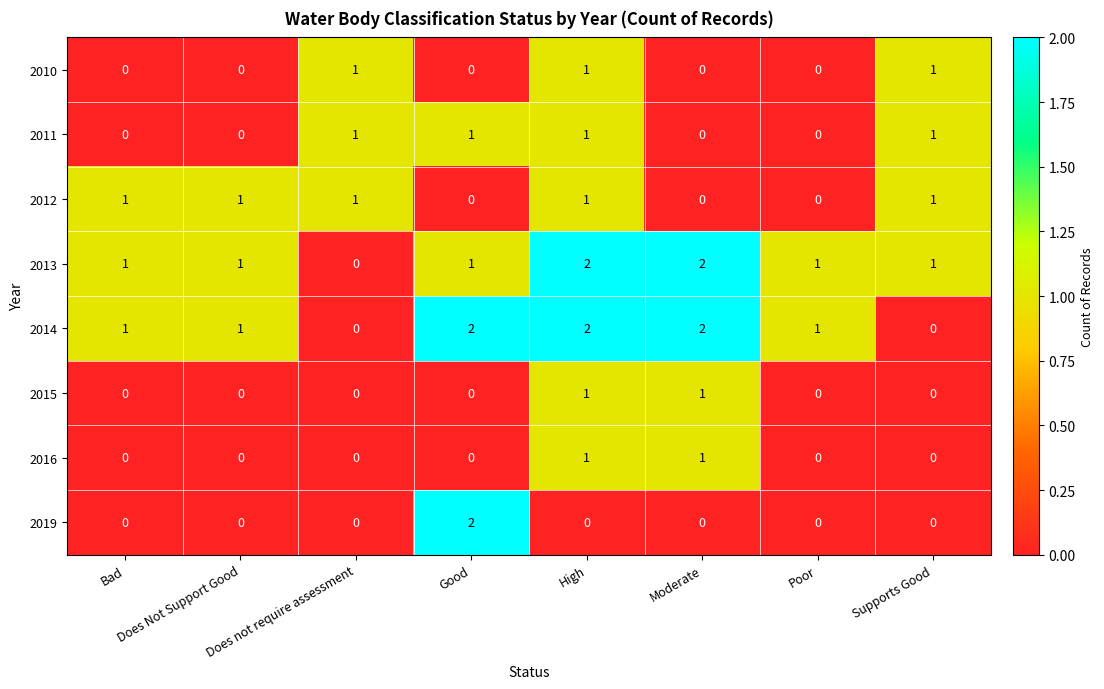

Between Good and Moderate, which series saw the biggest shift?

2019